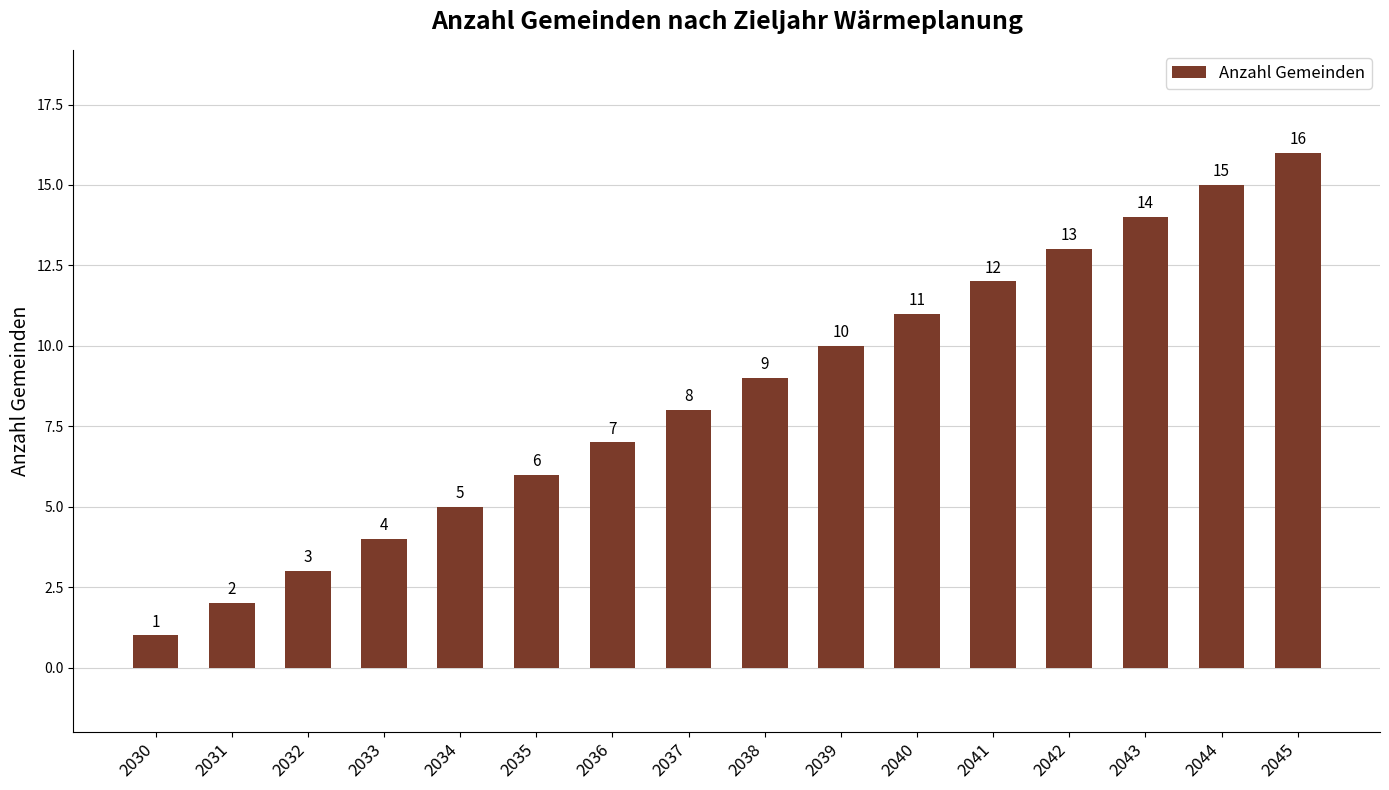

At which category does the chart reach its peak across all series?

2045